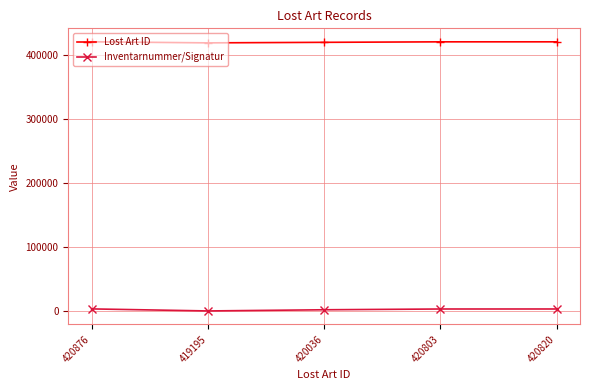

At which label does Lost Art ID first exceed 420803?

420876